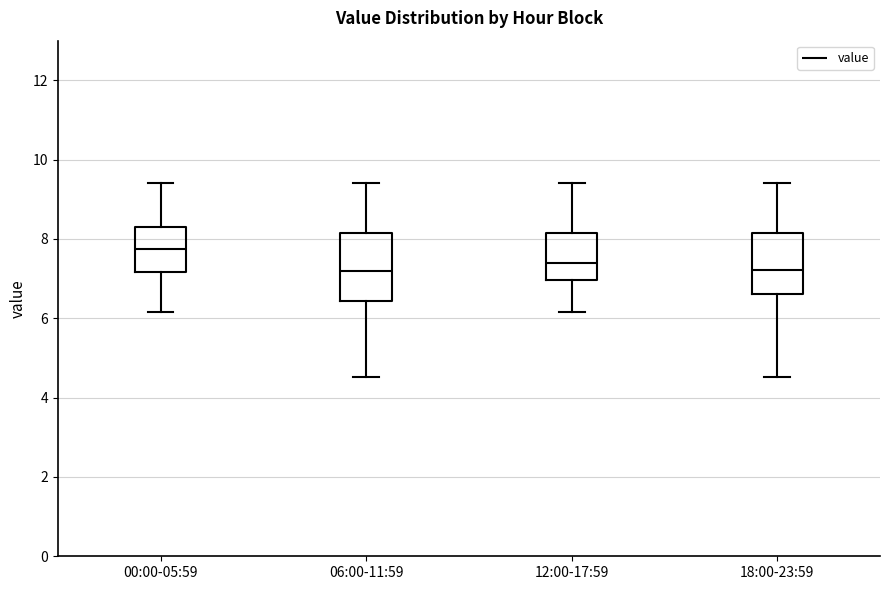

Reading left to right, transcribe this box plot: for each box, give where its median line is, the range the box spans, and where its two whiskers end, as read against the y-axis. The values are not printed on the chart, so give them approximately, as read against the axis.

00:00-05:59: median 7.8, box 7.2 to 8.4, whiskers 6.2 to 9.4
06:00-11:59: median 7.2, box 6.4 to 8.2, whiskers 4.6 to 9.4
12:00-17:59: median 7.4, box 7.0 to 8.2, whiskers 6.2 to 9.4
18:00-23:59: median 7.2, box 6.6 to 8.2, whiskers 4.6 to 9.4